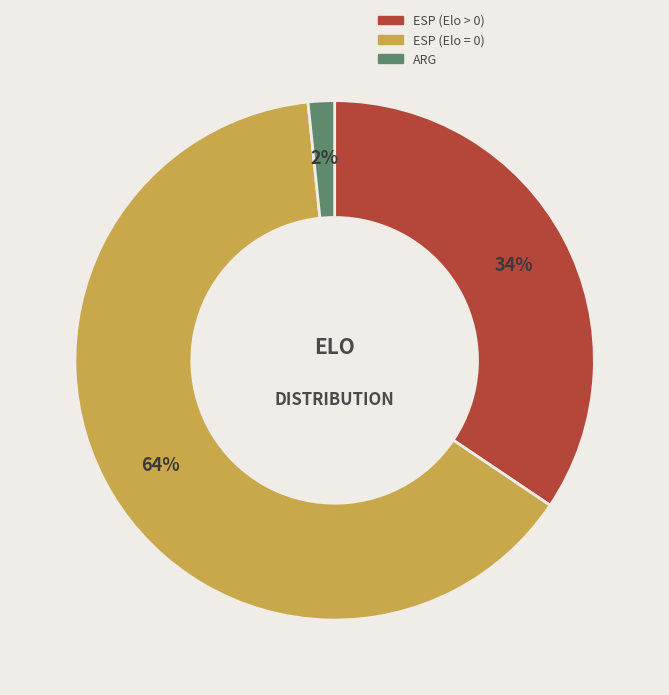

Count the number of slices in the pie.

3